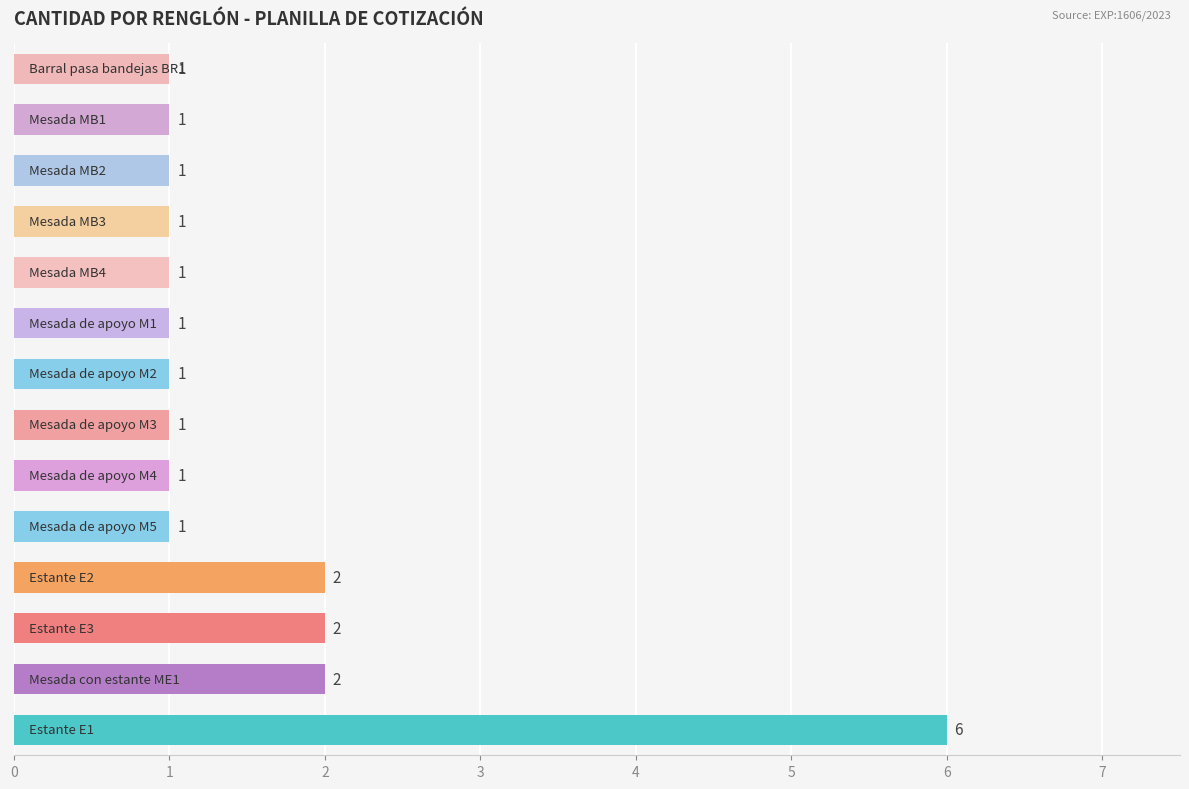

How many values are between 1 and 2?

13